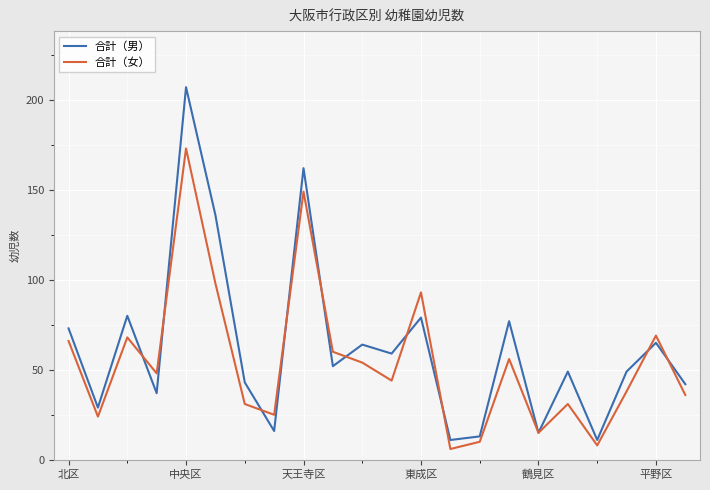

Rank the series by their maximum value, from lowest to highest.

合計（女）, 合計（男）